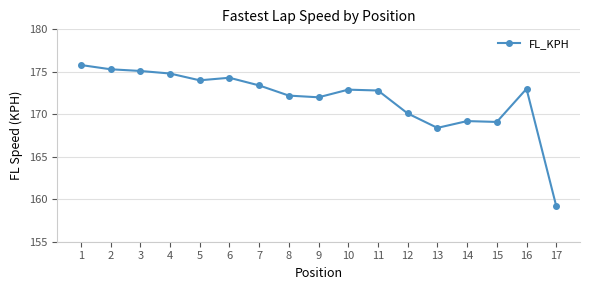

At which label does the data first exceed 172?

1